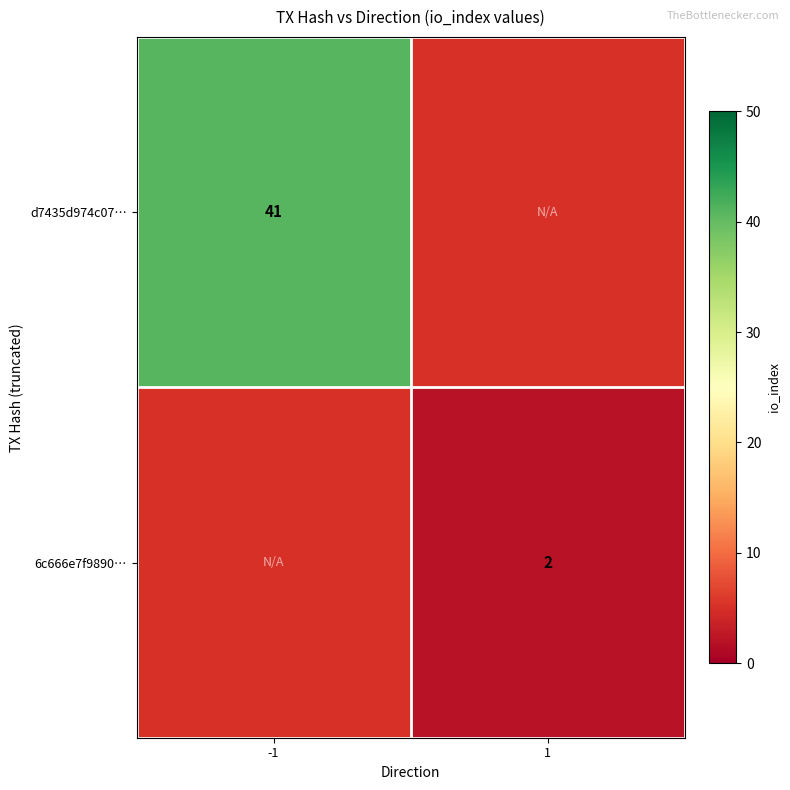

What is the greatest value displayed?

41.0